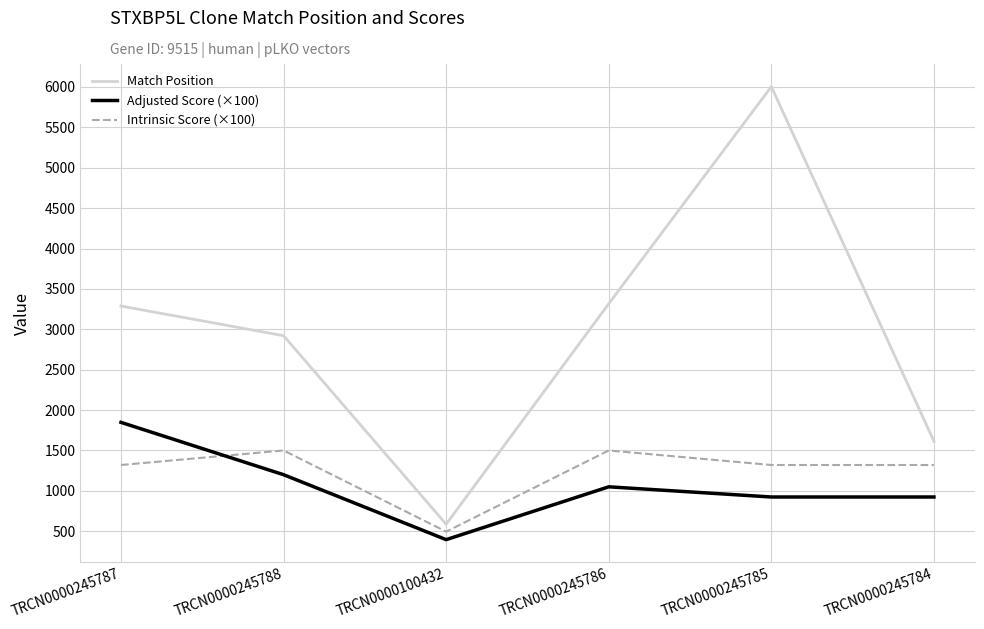

Which series has the widest spread of values?

Match Position